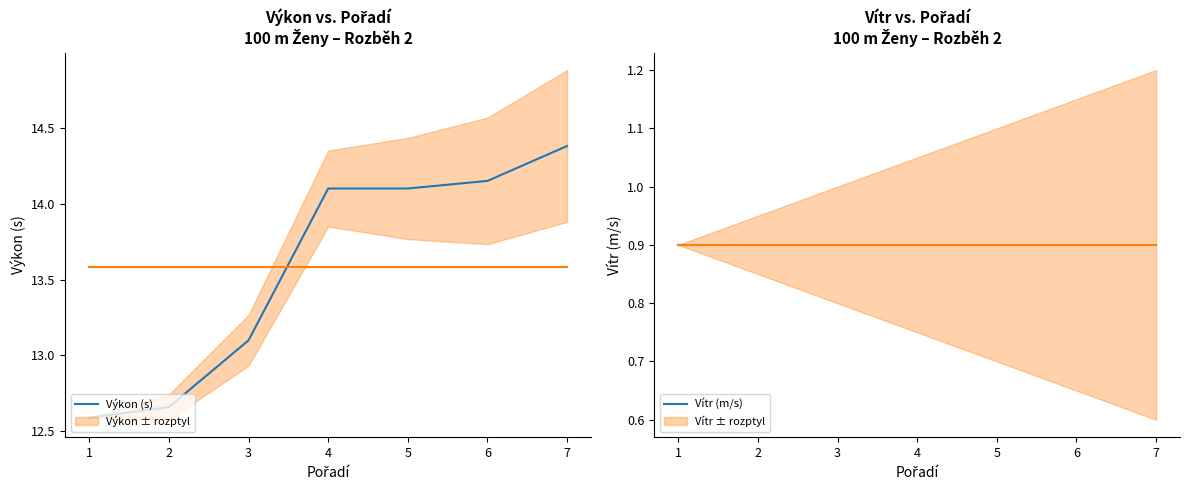

What is the difference between the Výkon values at 4 and 1?

1.5